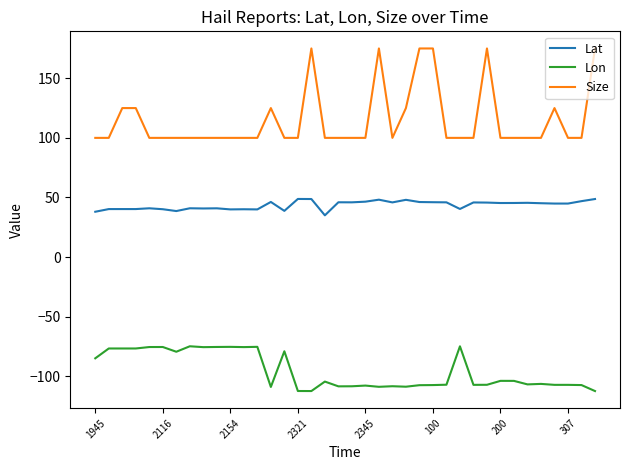

How many Size values are between 100 and 125?

32